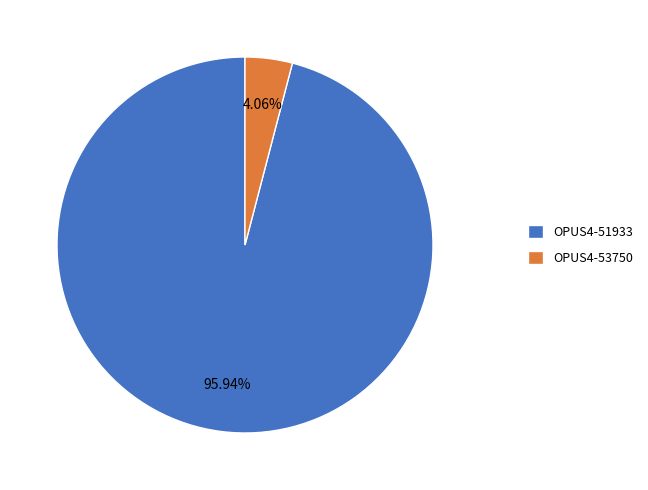

Which category accounts for the majority?

OPUS4-51933